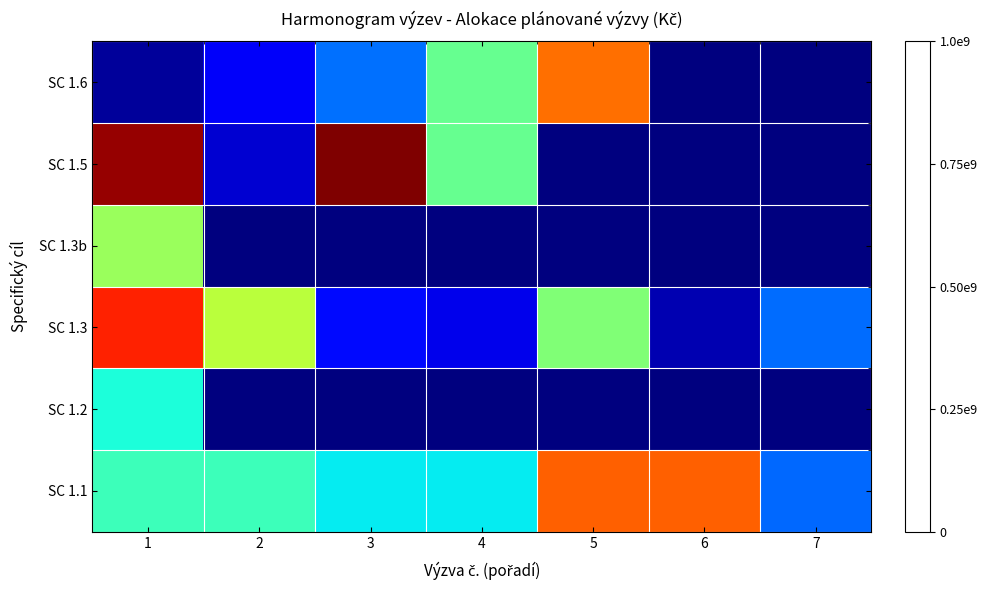

Reading left to right, list all the values displayed in this chart.

SC 1.1: 1=0.4	2=0.4	3=0.4	4=0.4	5=0.8	6=0.8	7=0.2
SC 1.2: 1=0.4	2=0.0	3=0.0	4=0.0	5=0.0	6=0.0	7=0.0
SC 1.3: 1=0.9	2=0.6	3=0.1	4=0.1	5=0.5	6=0.0	7=0.2
SC 1.3b: 1=0.5	2=0.0	3=0.0	4=0.0	5=0.0	6=0.0	7=0.0
SC 1.5: 1=1.0	2=0.1	3=1.0	4=0.5	5=0.0	6=0.0	7=0.0
SC 1.6: 1=0.0	2=0.1	3=0.2	4=0.5	5=0.8	6=0.0	7=0.0